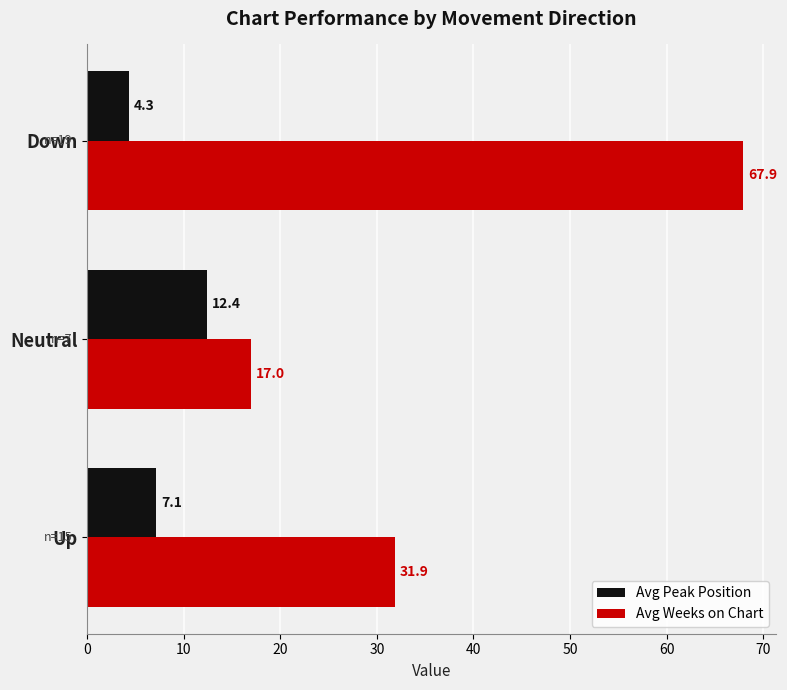

What is the average value of the Avg Peak Position series?

8.0